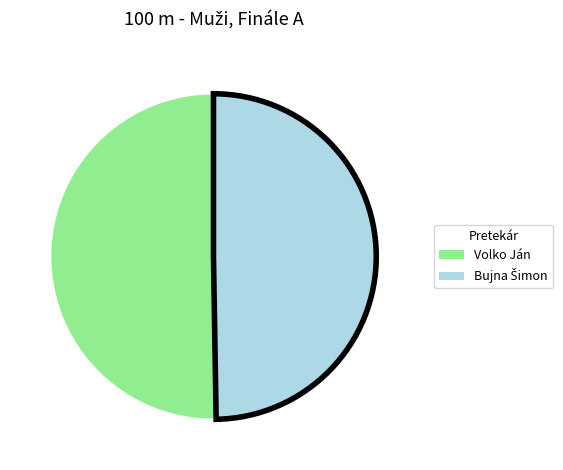

True or false: Volko Ján accounts for 40% of the total.

False